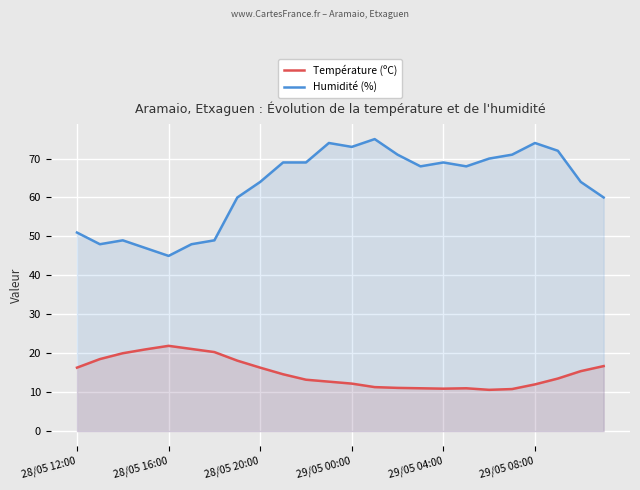

What is the minimum value shown in the chart?

10.6